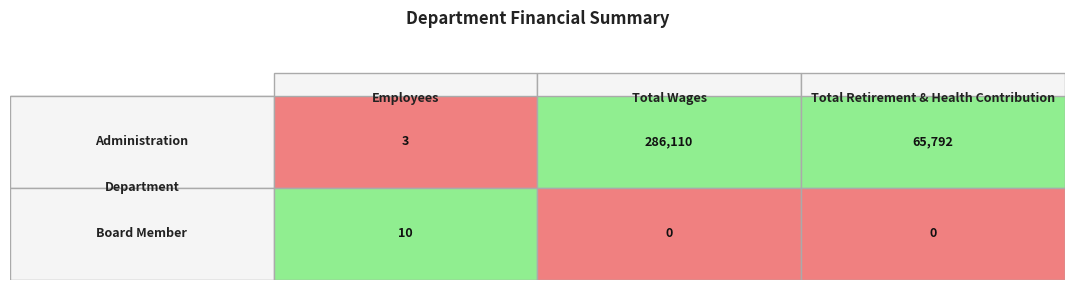

The Administration series shows 65792 at Total Retirement & Health Contribution. True or false?

True